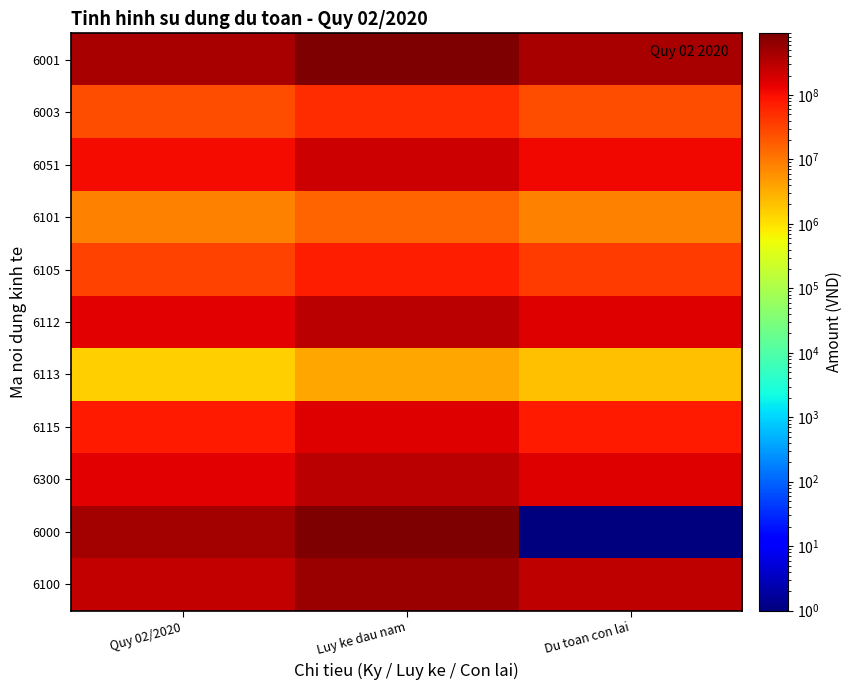

At which category is the sum across all series the highest?

Luy ke dau nam